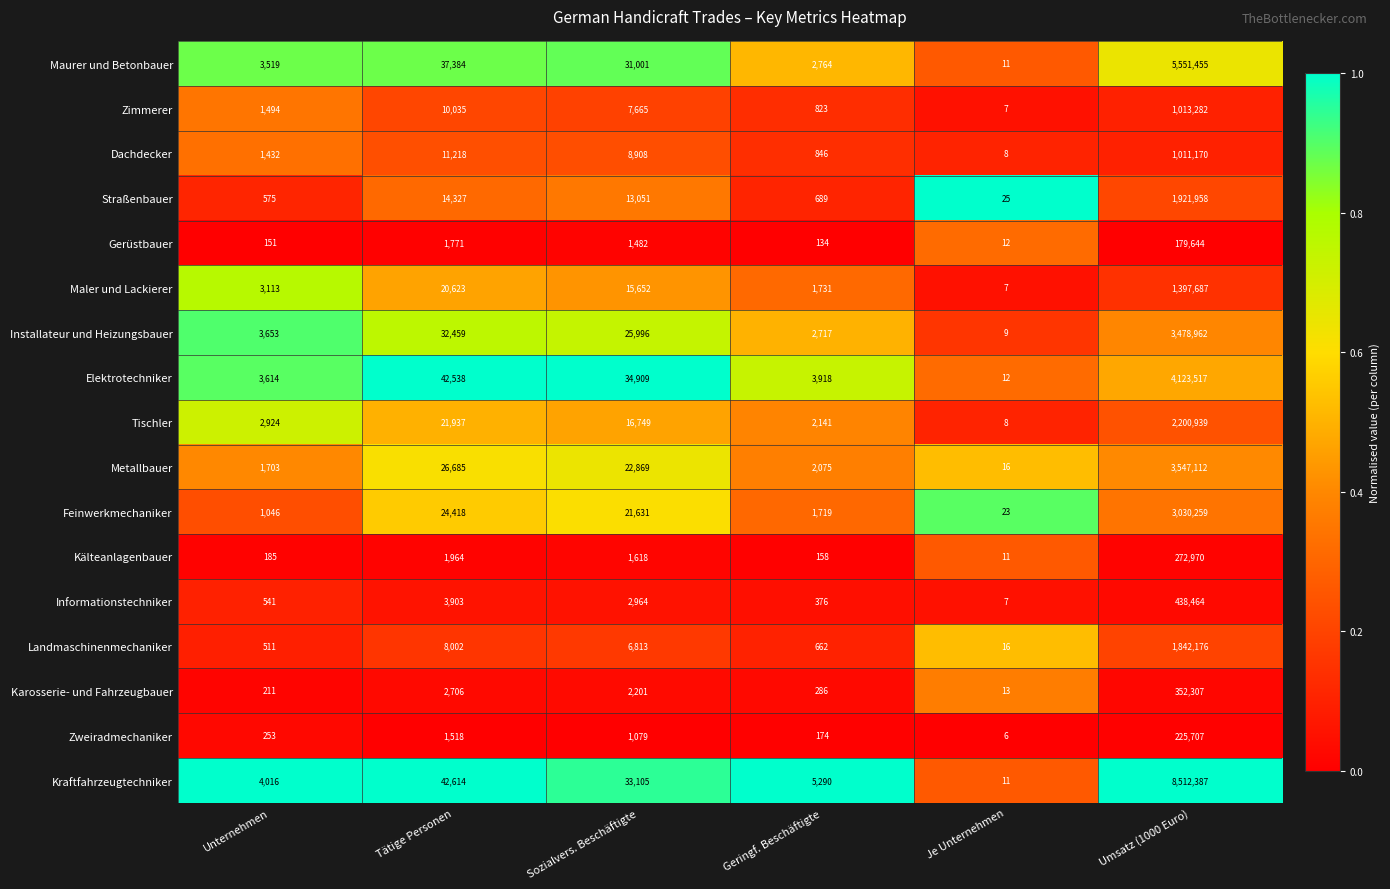

Which series changed the most between Sozialvers. Beschäftigte and Umsatz (1000 Euro)?

Kraftfahrzeugtechniker